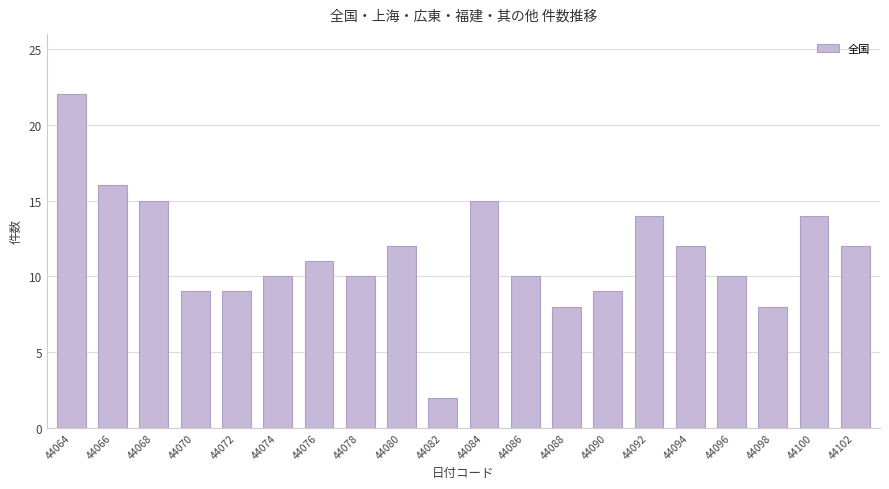

True or false: the data shows 9 at 44090.

True